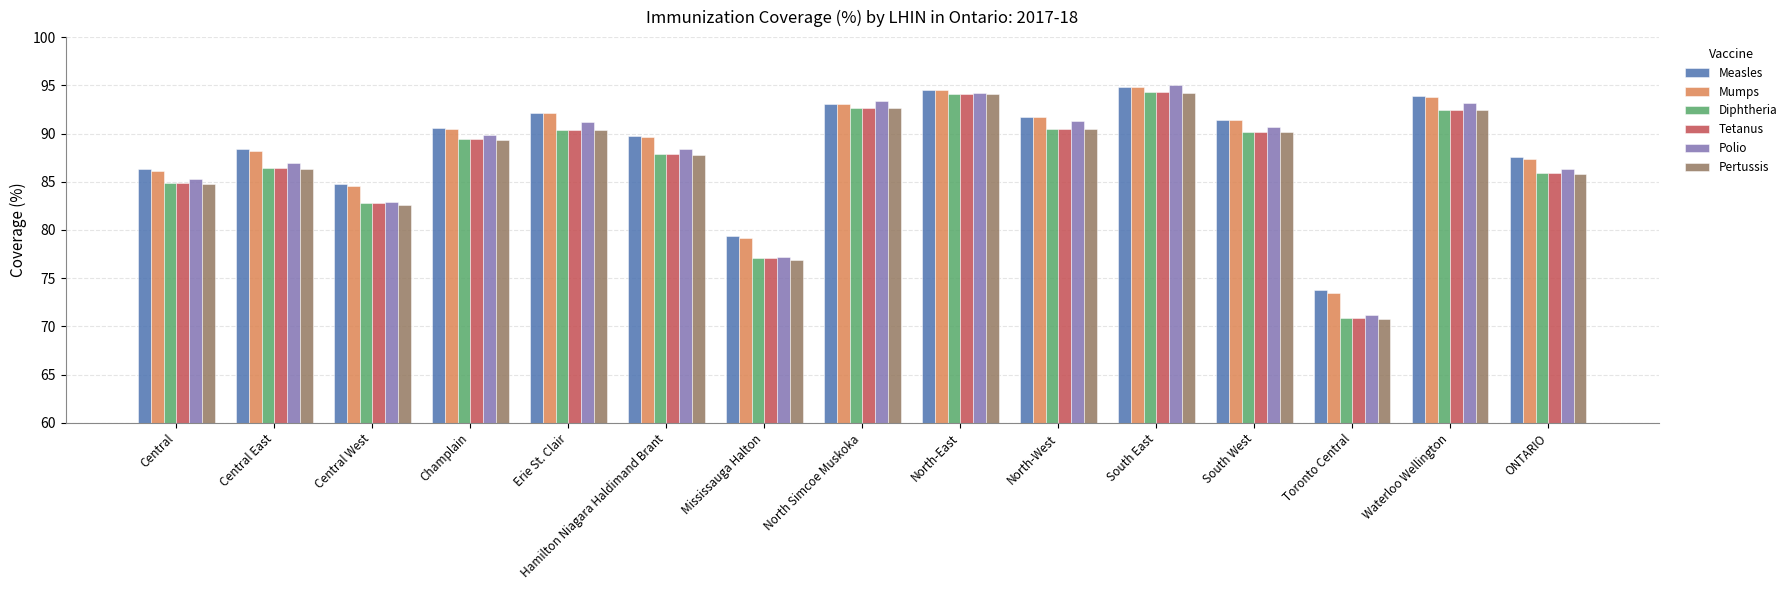

What are all the series names shown in the legend?

Measles, Mumps, Diphtheria, Tetanus, Polio, Pertussis